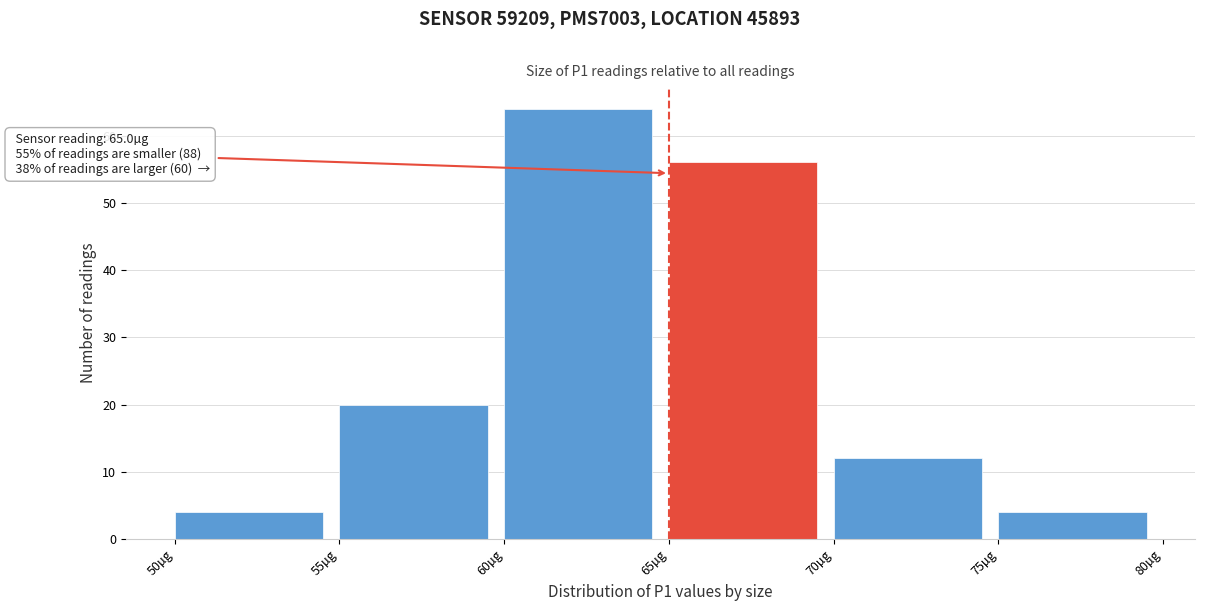

Over which range of the x-axis is the bar tallest?

60 to 65